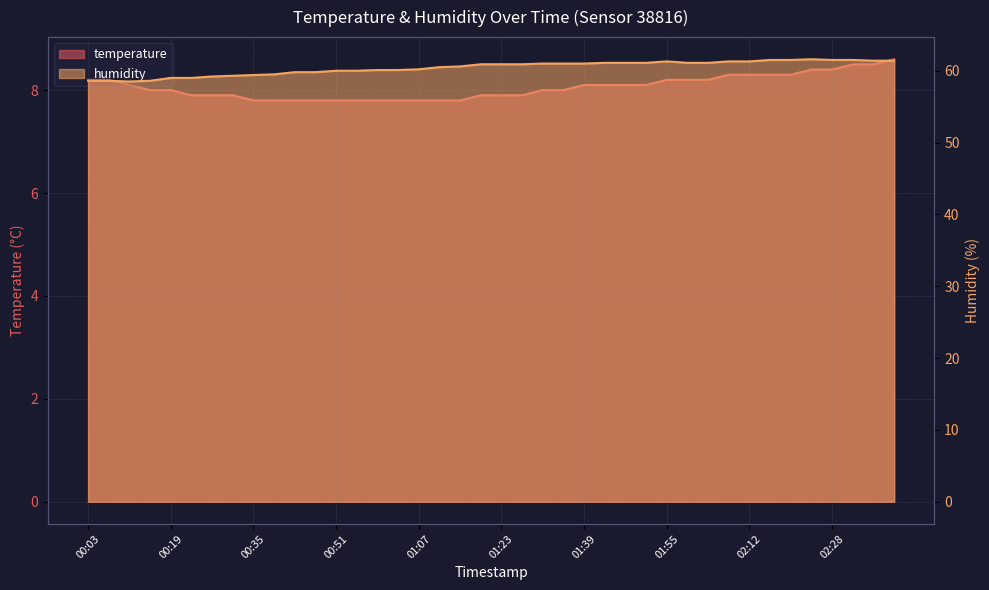

Which series has the largest total across all categories?

humidity